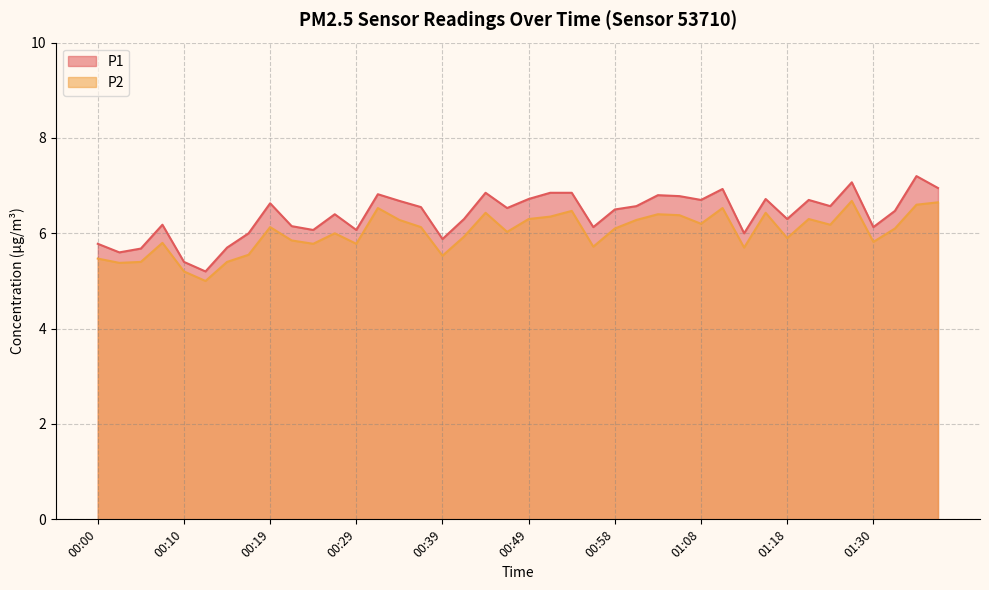

What is the total value across all series at 00:44?

13.3